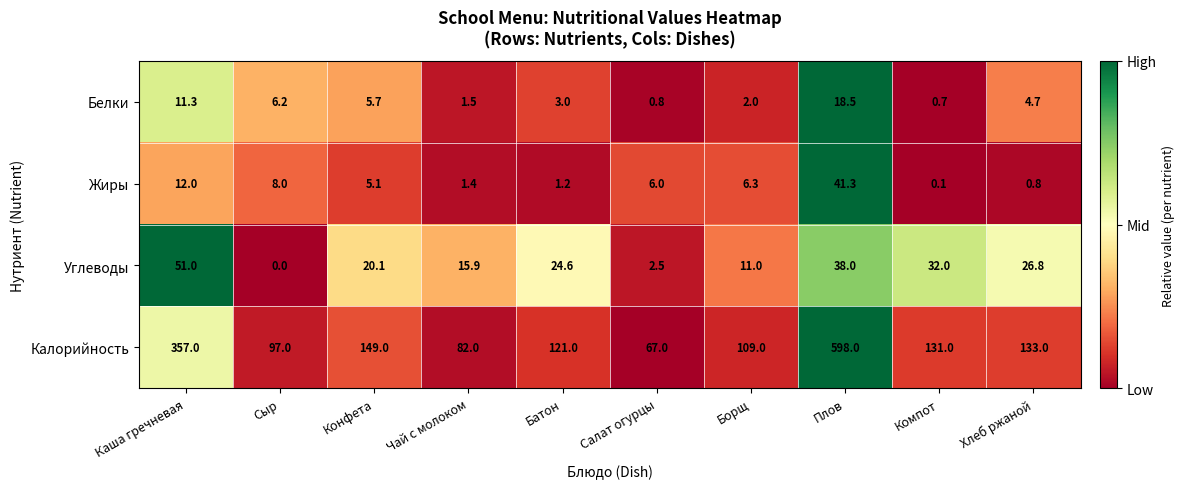

What is the difference between the highest and lowest values at Салат огурцы?

66.2